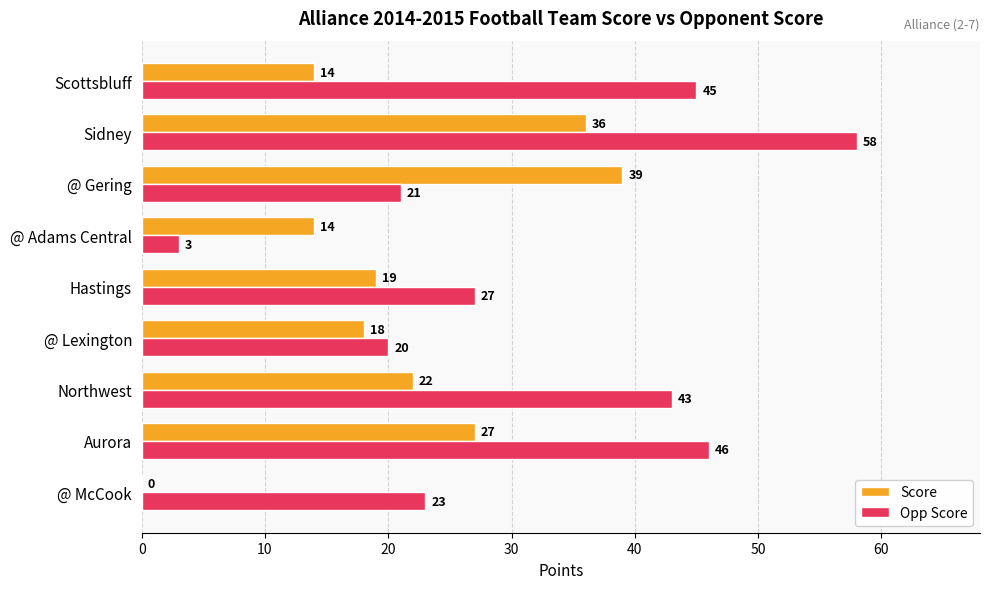

At which category is the sum across all series the highest?

Sidney